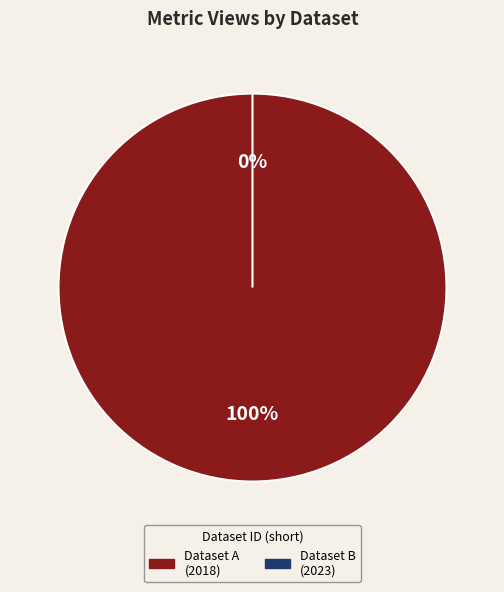

Does any single category account for the majority?

Yes